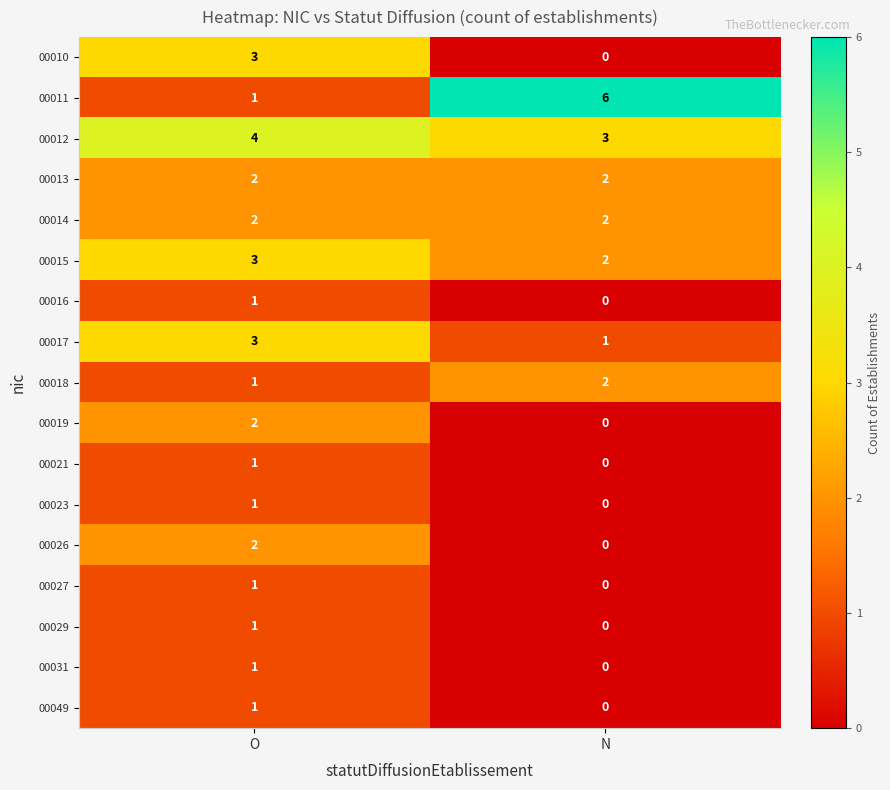

True or false: 00011 has a value of 6 at N.

True